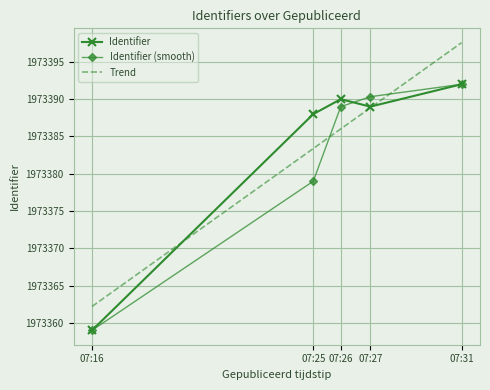

At how many categories does at least one series exceed 1973379?

4